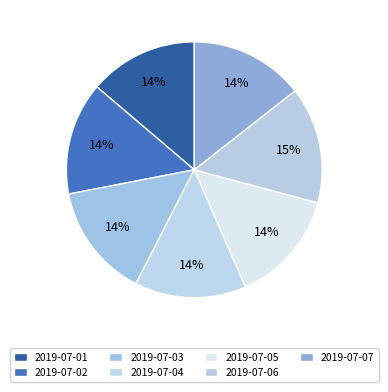

To the nearest percent, what is the combined percentage of 2019-07-06 and 2019-07-04?

29%